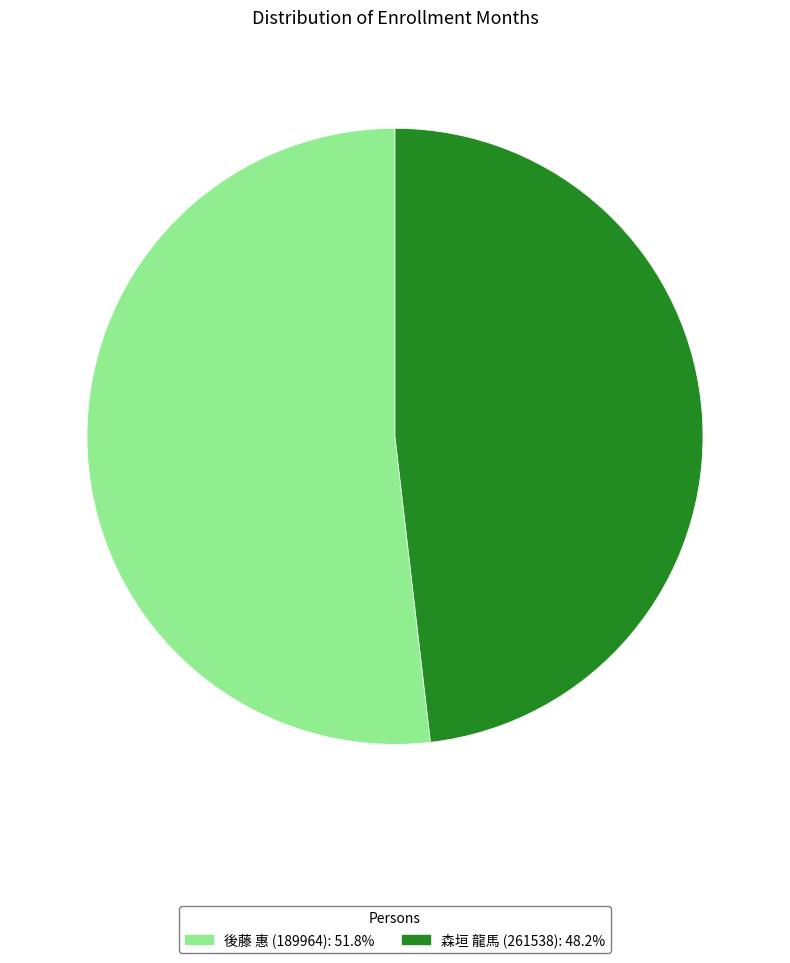

Rank the categories by value from lowest to highest.

森垣 龍馬 (261538), 後藤 惠 (189964)